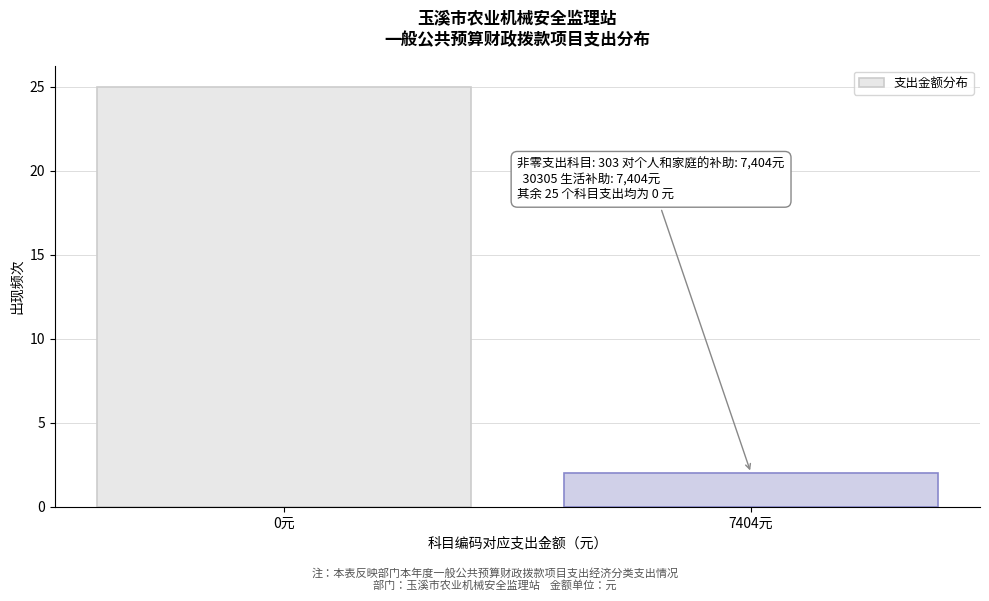

Reading left to right, list all the values displayed in this chart.

0元=25	7404元=2